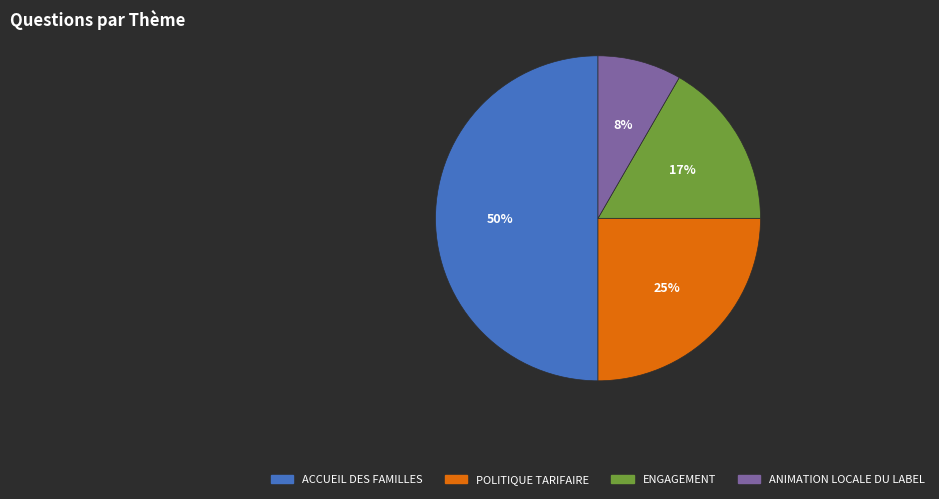

Count the number of slices in the pie.

4